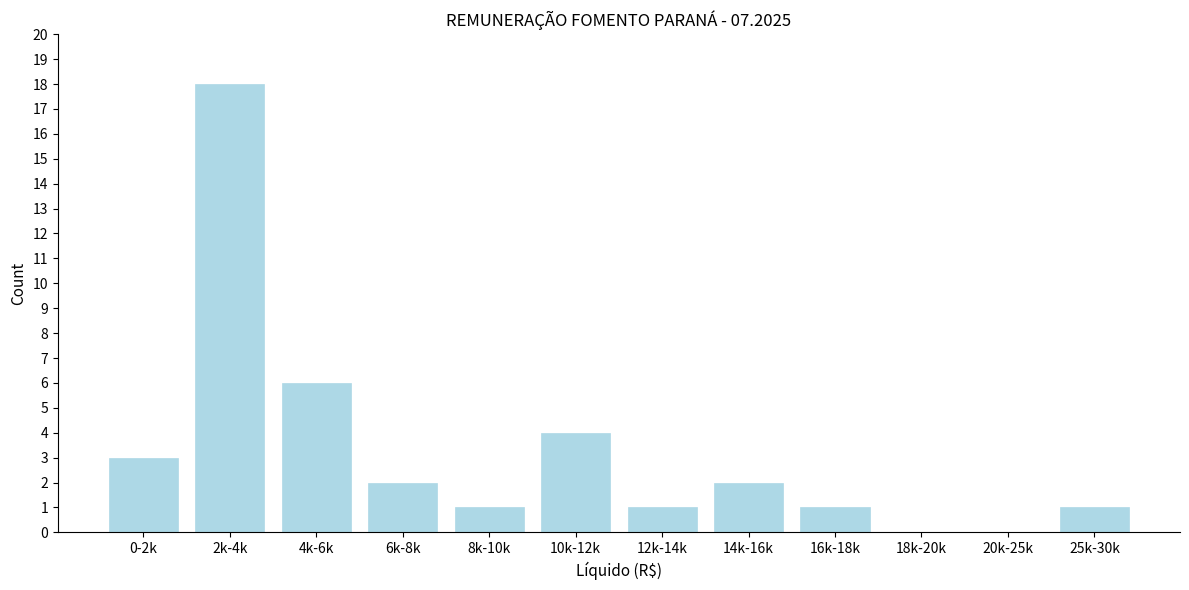

Reading left to right, what are all the values shown in this chart?

0-2k=3	2k-4k=18	4k-6k=6	6k-8k=2	8k-10k=1	10k-12k=4	12k-14k=1	14k-16k=2	16k-18k=1	18k-20k=0	20k-25k=0	25k-30k=1